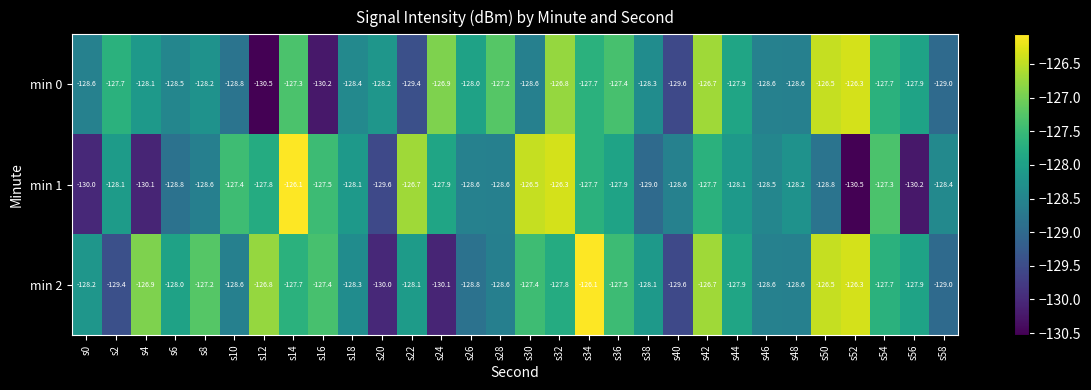

What is the minimum value shown in the chart?

-130.5